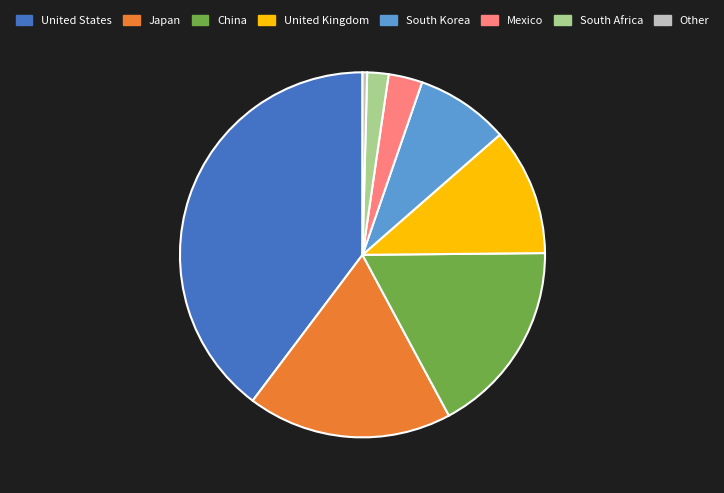

Do Mexico and Japan together represent more than half of the pie?

No